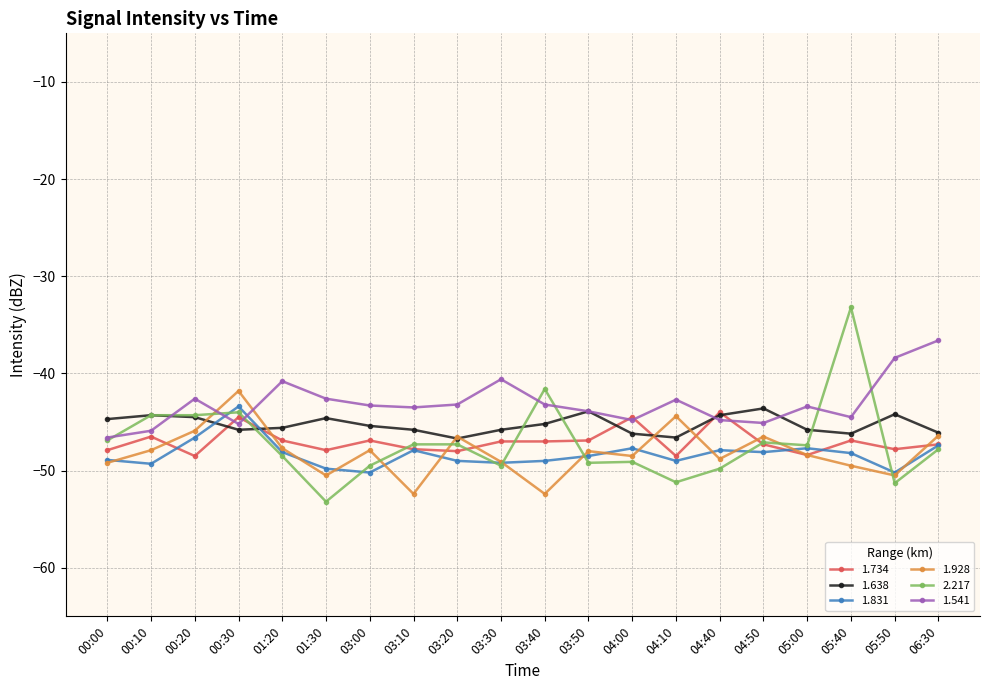

What is the average value of the 2.217 series?

-47.1